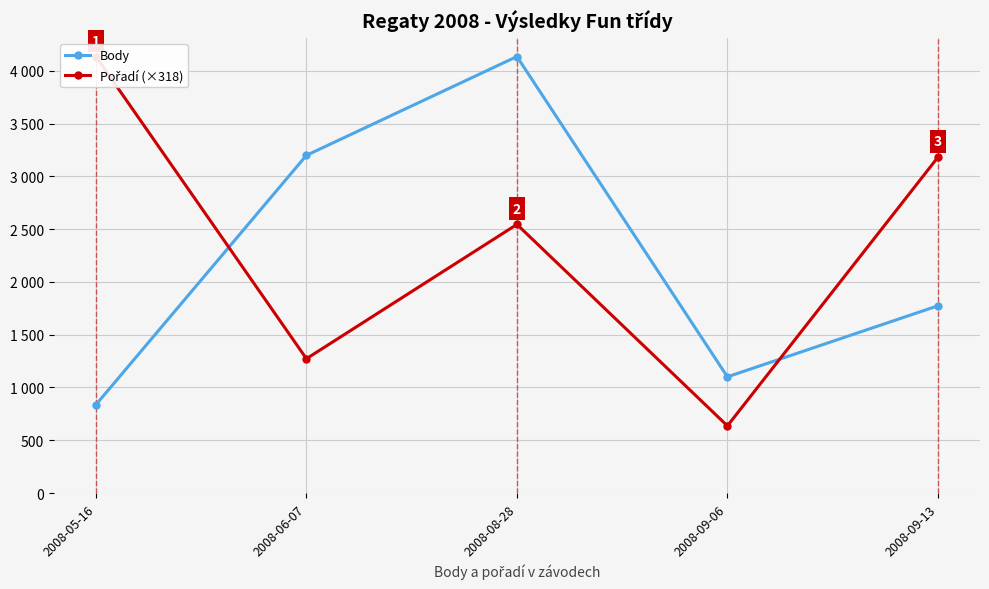

Does the chart display data point markers on the line(s)?

Yes